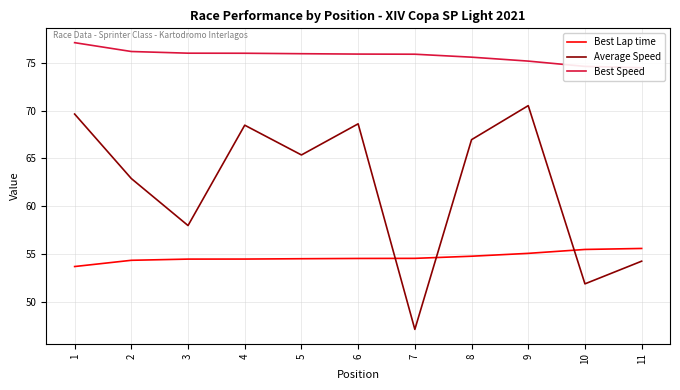

True or false: Best Speed and Average Speed cross at least once.

False